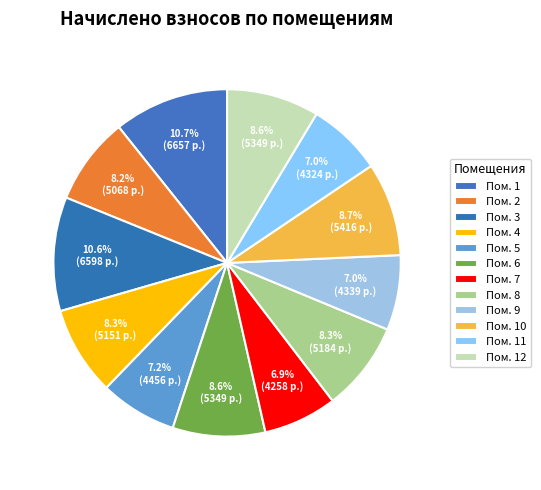

How many slices are in this pie chart?

12